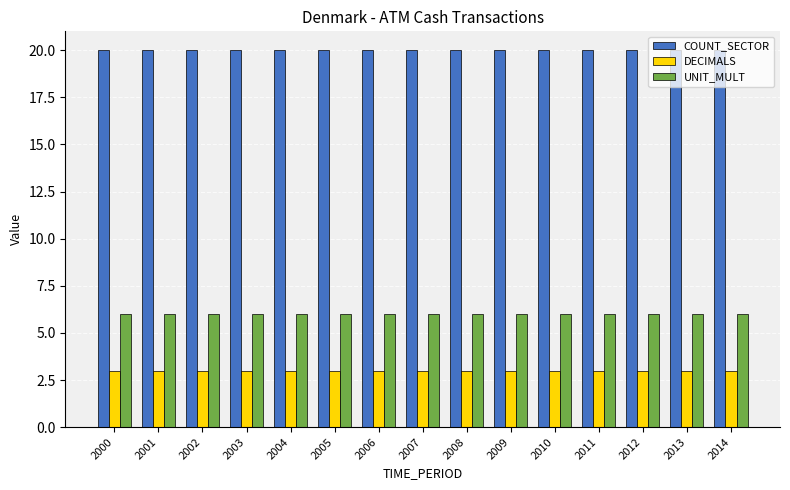

What is the sum of the UNIT_MULT values at 2011 and 2001?

12